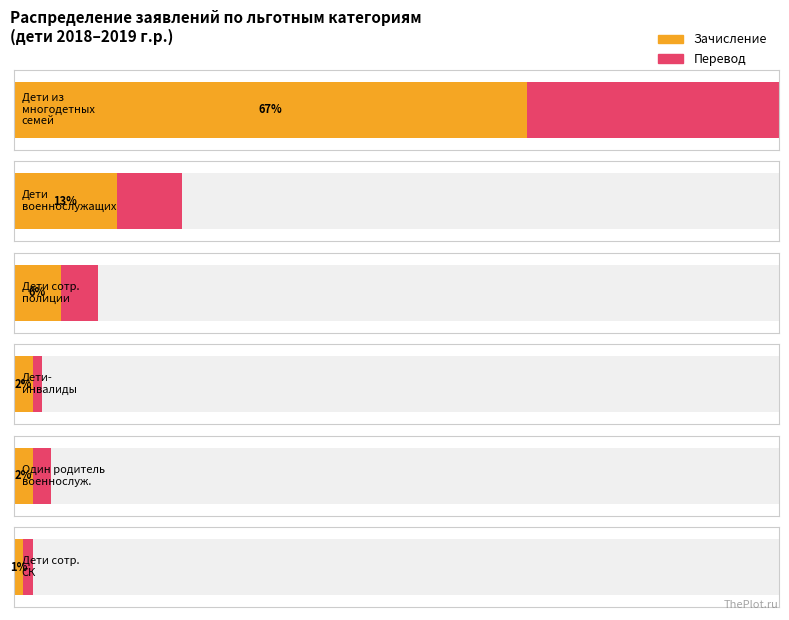

What is the label of the 3rd bar from the left?

Дети сотрудников полиции